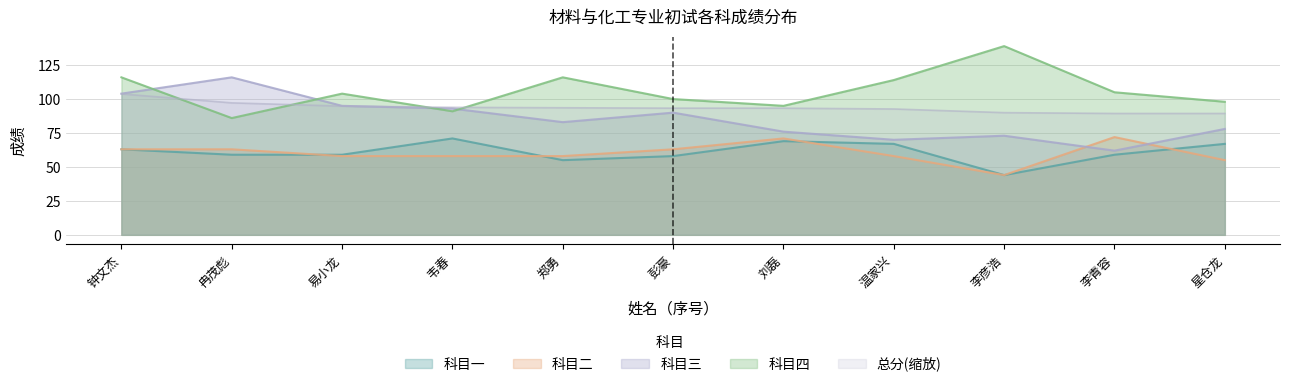

Between 彭豪 and 李彦浩, which series saw the biggest shift?

科目四